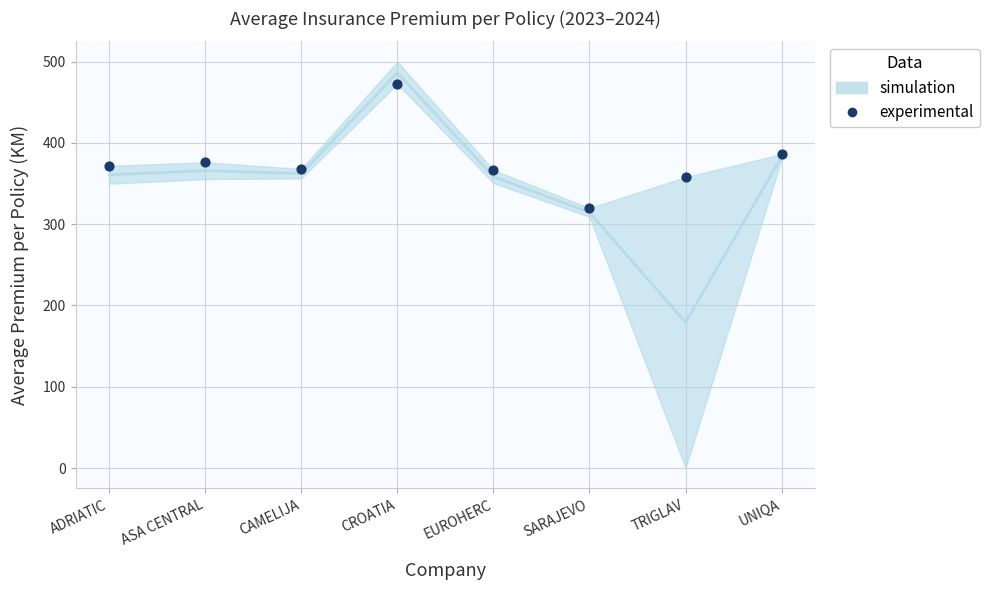

What Y value in the scatter plot is closest to 396?

386.2